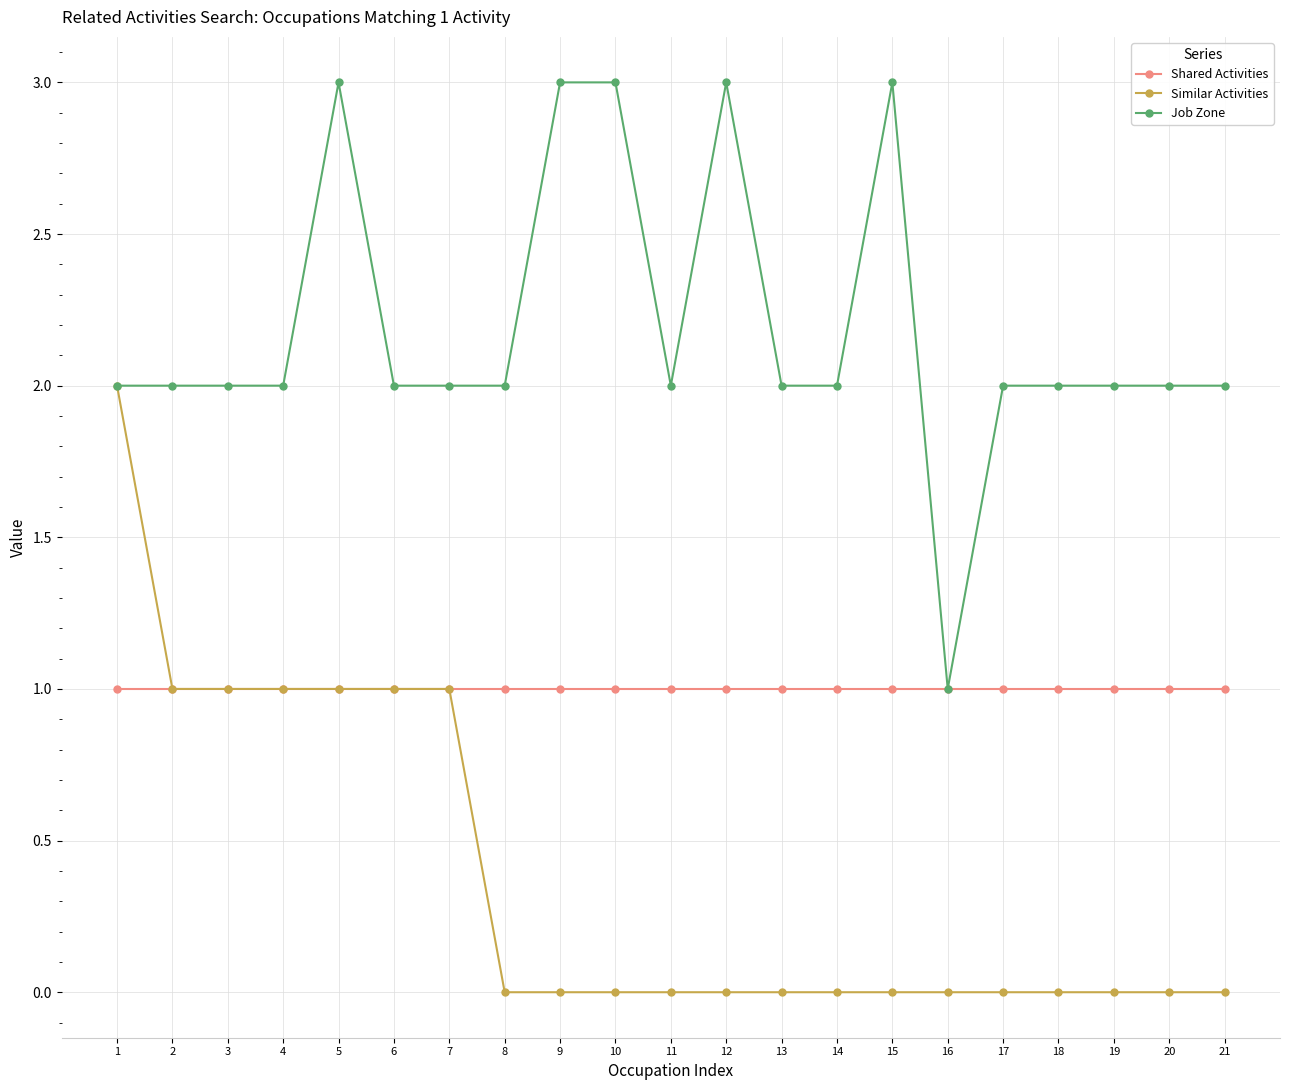

List the series in order of their overall mean, highest first.

Job Zone, Shared Activities, Similar Activities